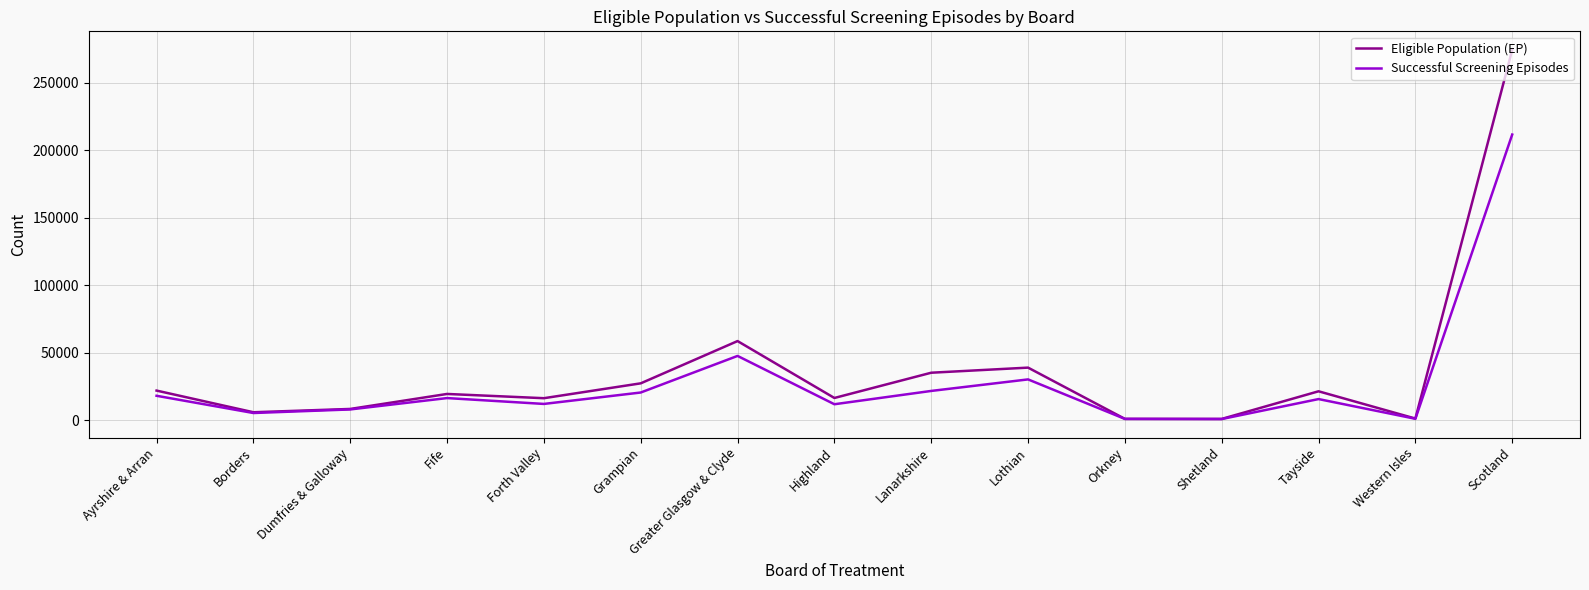

At which label does Eligible Population (EP) reach its peak?

Scotland